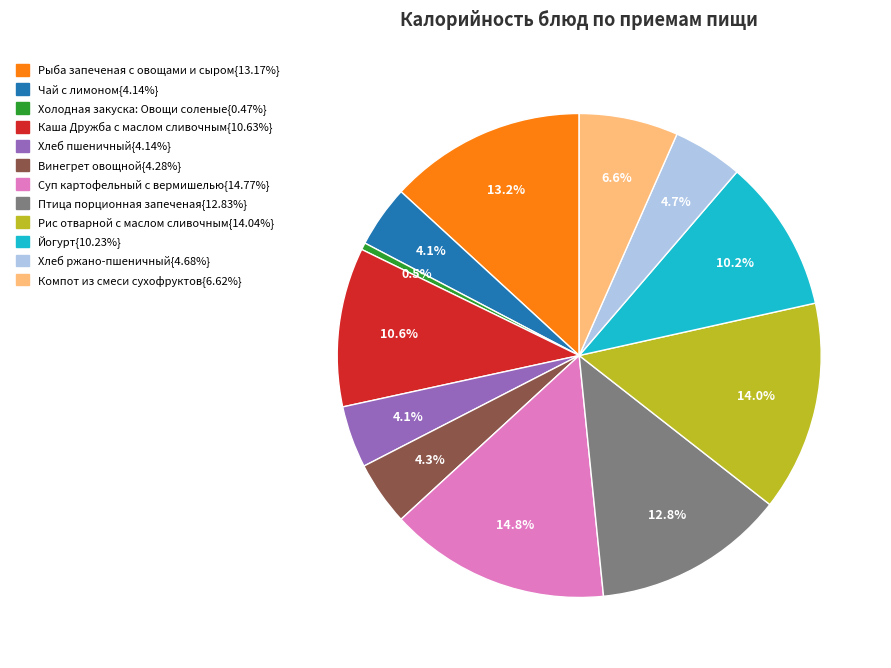

Is there a majority slice in this chart?

No